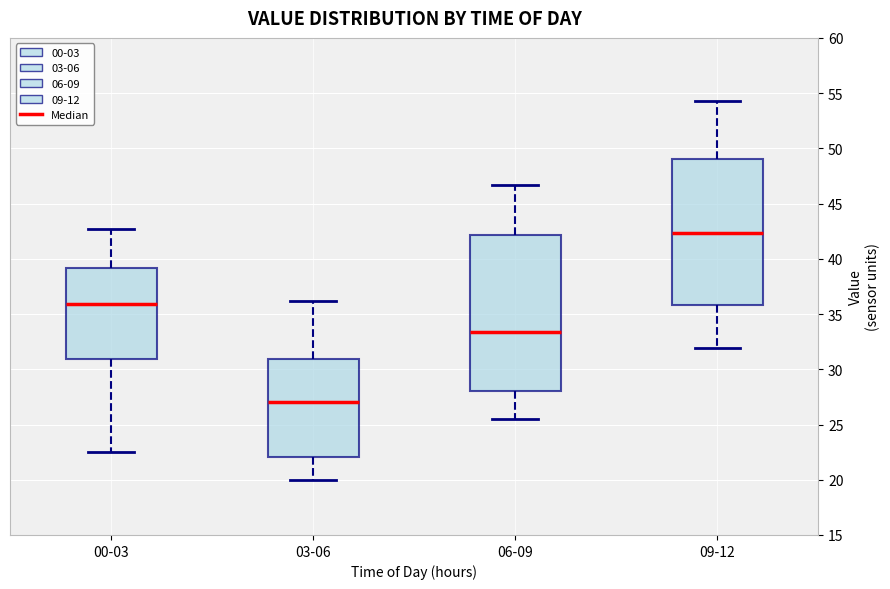

Reading left to right, read every box against the y-axis: the position of its median line, the range the box covers, and the ends of its whiskers. The values are not printed on the chart, so give them approximately, as read against the axis.

00-03: median 36.0, box 31.0 to 39.0, whiskers 22.5 to 42.5
03-06: median 27.0, box 22.0 to 31.0, whiskers 20.0 to 36.0
06-09: median 33.5, box 28.0 to 42.0, whiskers 25.5 to 46.5
09-12: median 42.5, box 36.0 to 49.0, whiskers 32.0 to 54.5